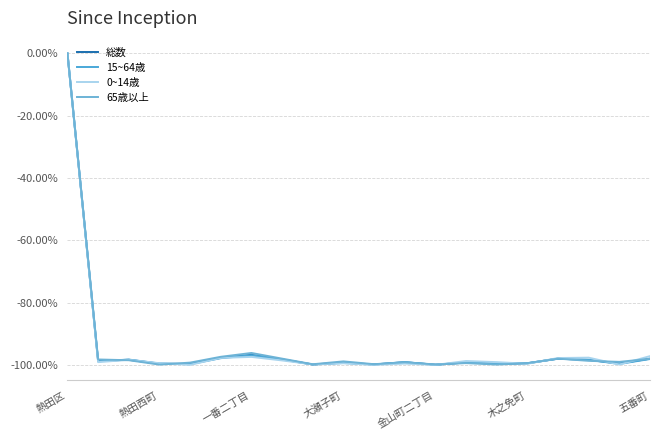

What is the sum of all 0~14歳 values?

-1879.2